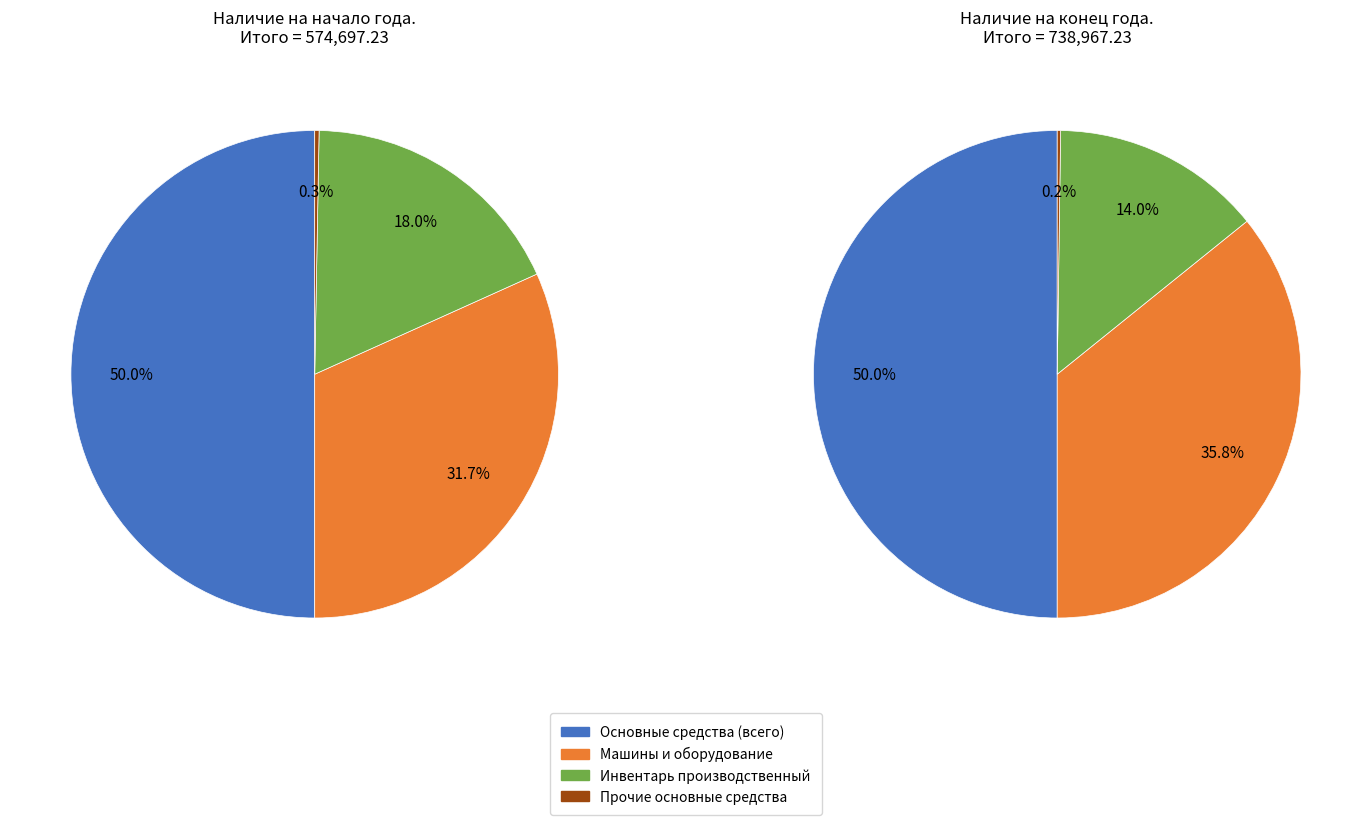

Is it true that Основные средства (начало года) is 62% of the pie?

False